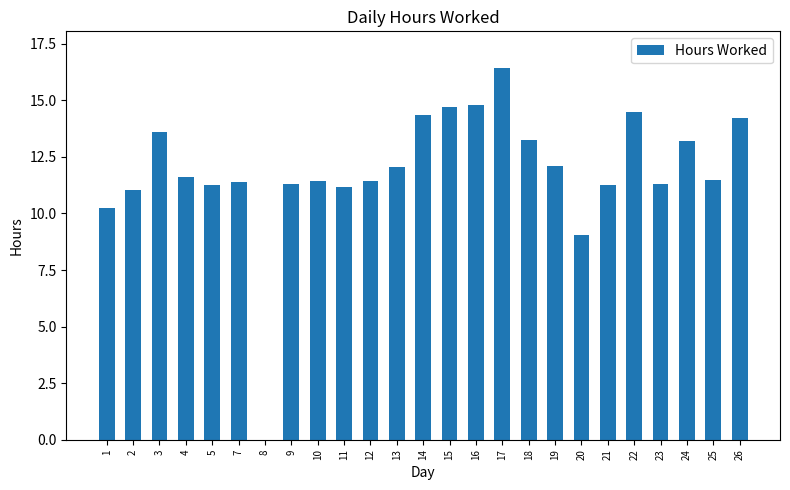

Where is the data nearest to the value 8?

20